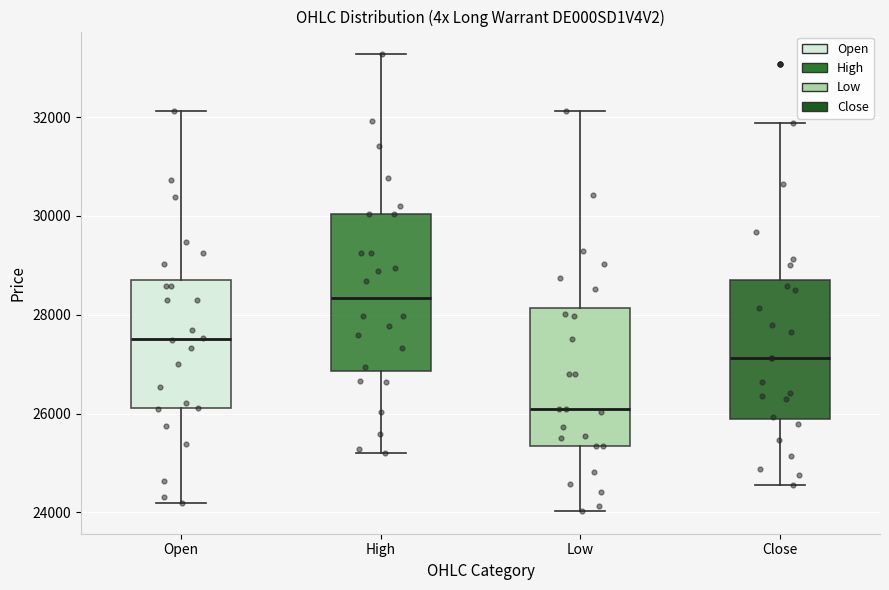

Where is the upper edge of the box for Close on the y-axis? The values are not printed on the chart, so give them approximately, as read against the axis.

28600